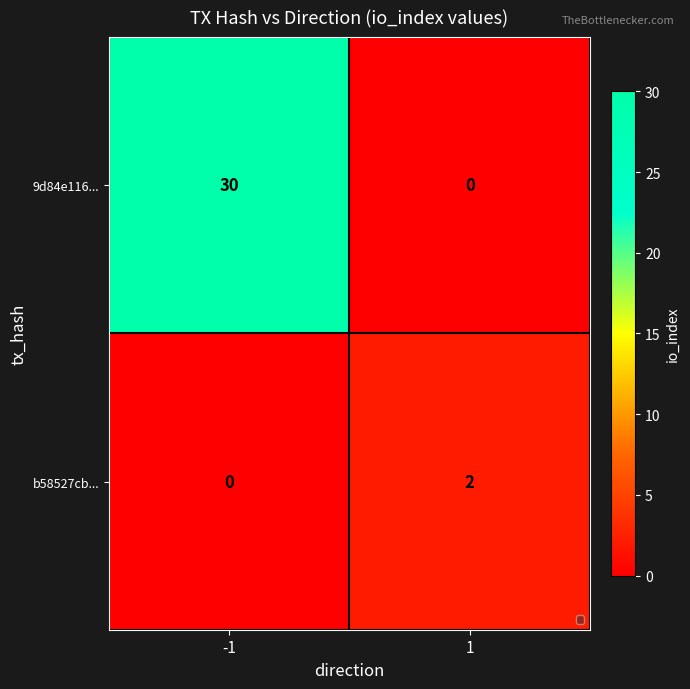

Which series changed the most between -1 and 1?

9d84e116...